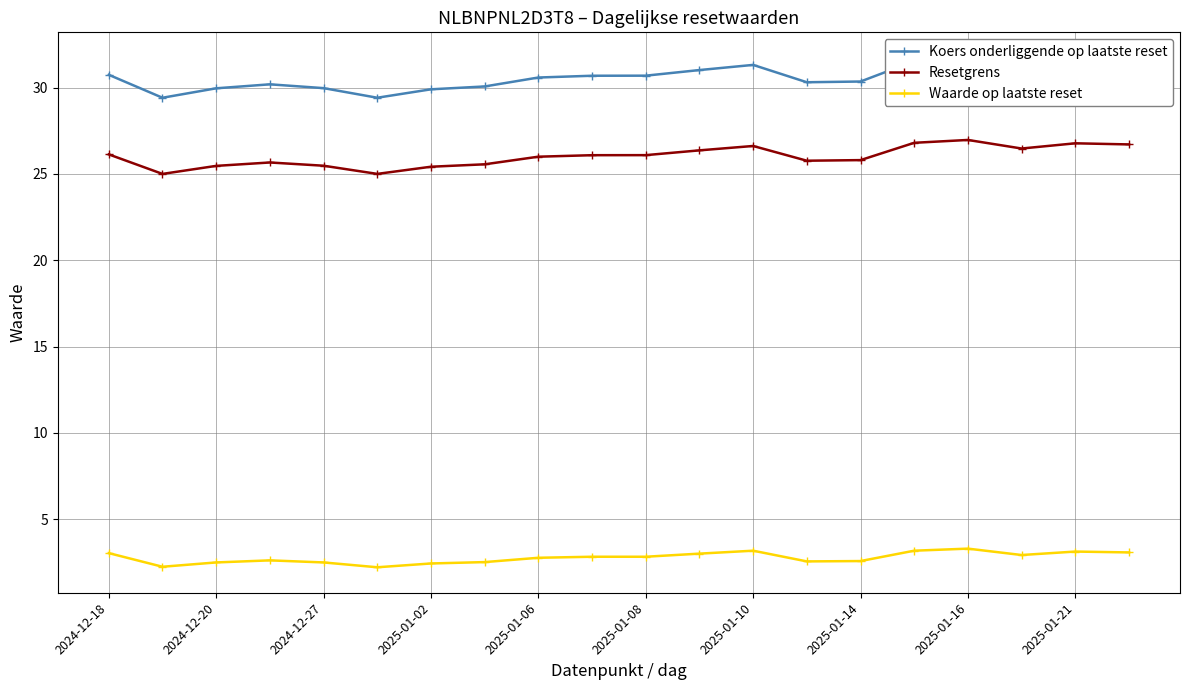

Does the chart have visible grid lines?

Yes